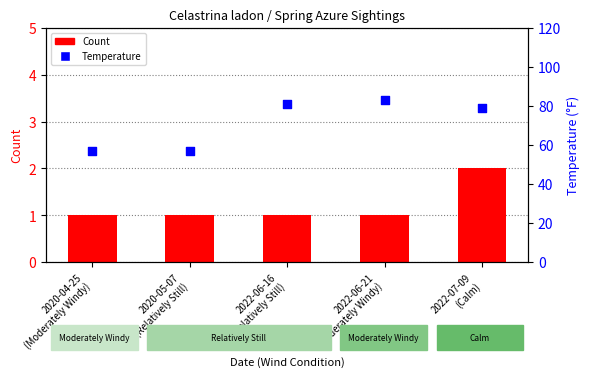

Which series has the largest Y range (max minus min)?

Temperature